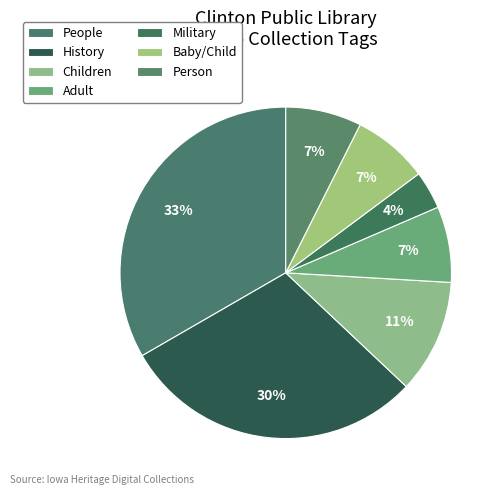

Between History and Military, which is larger?

History